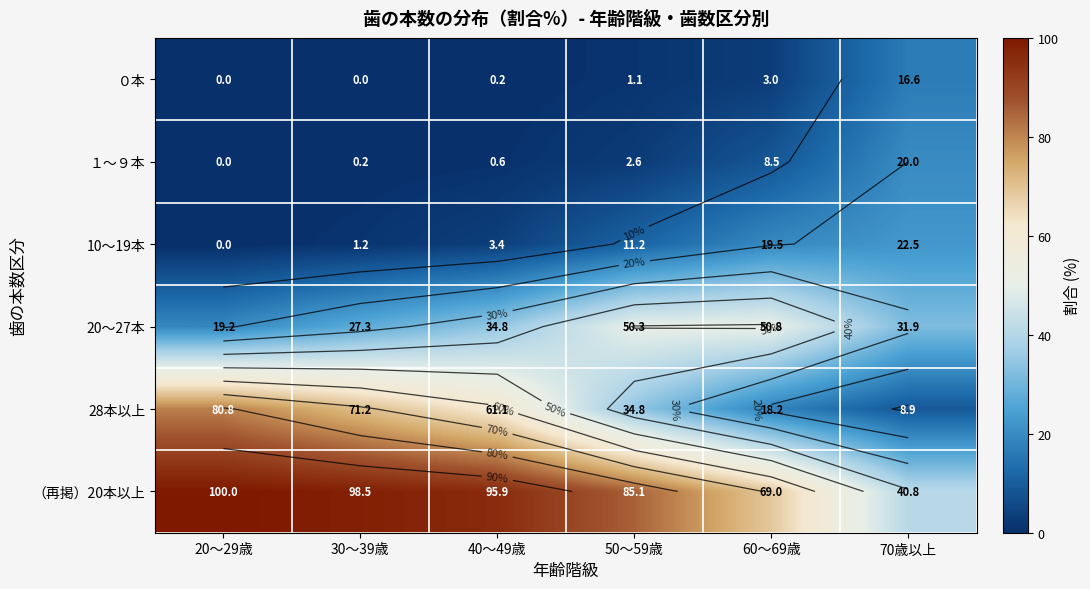

Which category has the highest value in the （再掲）20本以上 series?

20～29歳